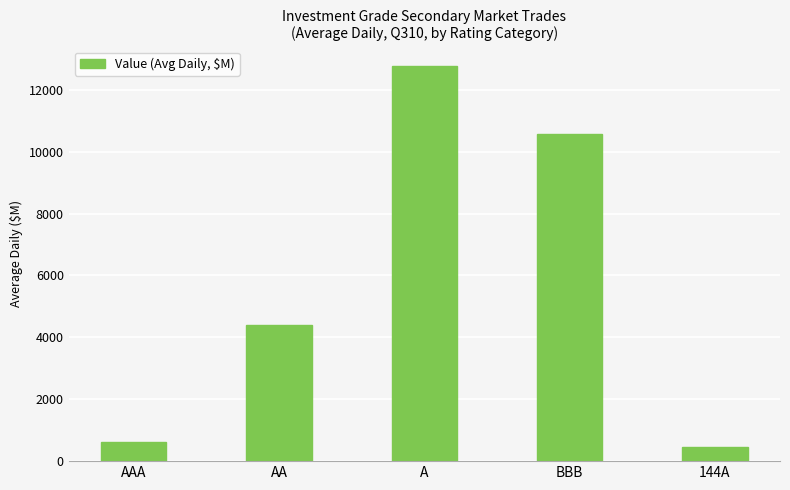

Reading right to left, list all the values displayed in this chart.

144A=453.7	BBB=10576.5	A=12762.0	AA=4401.7	AAA=608.4